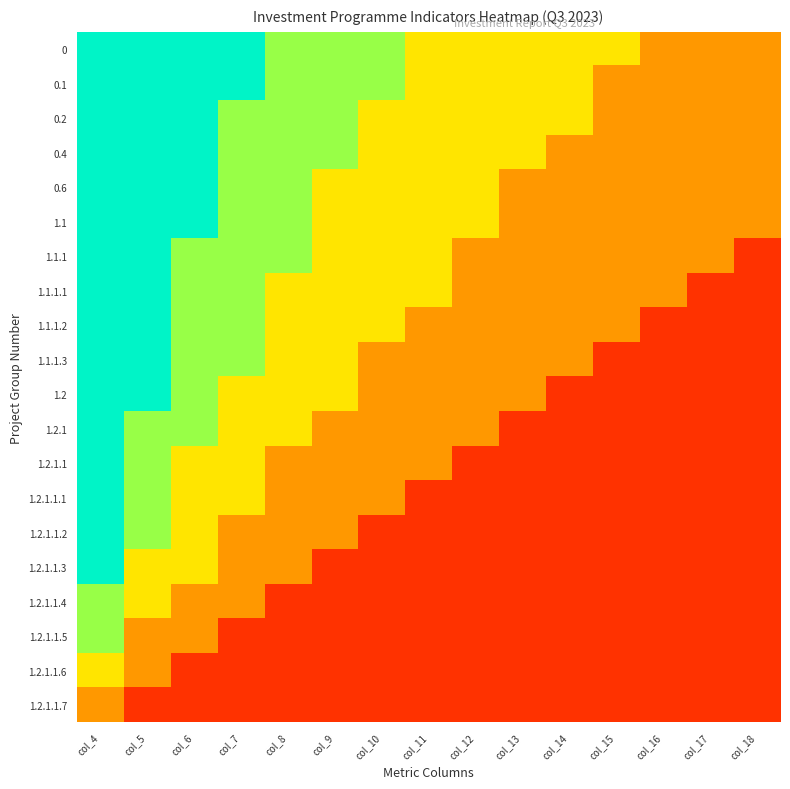

Reading right to left, transcribe all the data shown in this chart.

0: col_18=0.3	col_17=0.3	col_16=0.3	col_15=0.5	col_14=0.5	col_13=0.5	col_12=0.5	col_11=0.5	col_10=0.6	col_9=0.6	col_8=0.6	col_7=0.8	col_6=0.8	col_5=0.8	col_4=0.8
0.1: col_18=0.3	col_17=0.3	col_16=0.3	col_15=0.3	col_14=0.5	col_13=0.5	col_12=0.5	col_11=0.5	col_10=0.6	col_9=0.6	col_8=0.6	col_7=0.8	col_6=0.8	col_5=0.8	col_4=0.8
0.2: col_18=0.3	col_17=0.3	col_16=0.3	col_15=0.3	col_14=0.5	col_13=0.5	col_12=0.5	col_11=0.5	col_10=0.5	col_9=0.6	col_8=0.6	col_7=0.6	col_6=0.8	col_5=0.8	col_4=0.8
0.4: col_18=0.3	col_17=0.3	col_16=0.3	col_15=0.3	col_14=0.3	col_13=0.5	col_12=0.5	col_11=0.5	col_10=0.5	col_9=0.6	col_8=0.6	col_7=0.6	col_6=0.8	col_5=0.8	col_4=0.8
0.6: col_18=0.3	col_17=0.3	col_16=0.3	col_15=0.3	col_14=0.3	col_13=0.3	col_12=0.5	col_11=0.5	col_10=0.5	col_9=0.5	col_8=0.6	col_7=0.6	col_6=0.8	col_5=0.8	col_4=0.8
1.1: col_18=0.3	col_17=0.3	col_16=0.3	col_15=0.3	col_14=0.3	col_13=0.3	col_12=0.5	col_11=0.5	col_10=0.5	col_9=0.5	col_8=0.6	col_7=0.6	col_6=0.8	col_5=0.8	col_4=0.8
1.1.1: col_18=0.1	col_17=0.3	col_16=0.3	col_15=0.3	col_14=0.3	col_13=0.3	col_12=0.3	col_11=0.5	col_10=0.5	col_9=0.5	col_8=0.6	col_7=0.6	col_6=0.6	col_5=0.8	col_4=0.8
1.1.1.1: col_18=0.1	col_17=0.1	col_16=0.3	col_15=0.3	col_14=0.3	col_13=0.3	col_12=0.3	col_11=0.5	col_10=0.5	col_9=0.5	col_8=0.5	col_7=0.6	col_6=0.6	col_5=0.8	col_4=0.8
1.1.1.2: col_18=0.1	col_17=0.1	col_16=0.1	col_15=0.3	col_14=0.3	col_13=0.3	col_12=0.3	col_11=0.3	col_10=0.5	col_9=0.5	col_8=0.5	col_7=0.6	col_6=0.6	col_5=0.8	col_4=0.8
1.1.1.3: col_18=0.1	col_17=0.1	col_16=0.1	col_15=0.1	col_14=0.3	col_13=0.3	col_12=0.3	col_11=0.3	col_10=0.3	col_9=0.5	col_8=0.5	col_7=0.6	col_6=0.6	col_5=0.8	col_4=0.8
1.2: col_18=0.1	col_17=0.1	col_16=0.1	col_15=0.1	col_14=0.1	col_13=0.3	col_12=0.3	col_11=0.3	col_10=0.3	col_9=0.5	col_8=0.5	col_7=0.5	col_6=0.6	col_5=0.8	col_4=0.8
1.2.1: col_18=0.1	col_17=0.1	col_16=0.1	col_15=0.1	col_14=0.1	col_13=0.1	col_12=0.3	col_11=0.3	col_10=0.3	col_9=0.3	col_8=0.5	col_7=0.5	col_6=0.6	col_5=0.6	col_4=0.8
1.2.1.1: col_18=0.1	col_17=0.1	col_16=0.1	col_15=0.1	col_14=0.1	col_13=0.1	col_12=0.1	col_11=0.3	col_10=0.3	col_9=0.3	col_8=0.3	col_7=0.5	col_6=0.5	col_5=0.6	col_4=0.8
1.2.1.1.1: col_18=0.1	col_17=0.1	col_16=0.1	col_15=0.1	col_14=0.1	col_13=0.1	col_12=0.1	col_11=0.1	col_10=0.3	col_9=0.3	col_8=0.3	col_7=0.5	col_6=0.5	col_5=0.6	col_4=0.8
1.2.1.1.2: col_18=0.1	col_17=0.1	col_16=0.1	col_15=0.1	col_14=0.1	col_13=0.1	col_12=0.1	col_11=0.1	col_10=0.1	col_9=0.3	col_8=0.3	col_7=0.3	col_6=0.5	col_5=0.6	col_4=0.8
1.2.1.1.3: col_18=0.1	col_17=0.1	col_16=0.1	col_15=0.1	col_14=0.1	col_13=0.1	col_12=0.1	col_11=0.1	col_10=0.1	col_9=0.1	col_8=0.3	col_7=0.3	col_6=0.5	col_5=0.5	col_4=0.8
1.2.1.1.4: col_18=0.1	col_17=0.1	col_16=0.1	col_15=0.1	col_14=0.1	col_13=0.1	col_12=0.1	col_11=0.1	col_10=0.1	col_9=0.1	col_8=0.1	col_7=0.3	col_6=0.3	col_5=0.5	col_4=0.6
1.2.1.1.5: col_18=0.1	col_17=0.1	col_16=0.1	col_15=0.1	col_14=0.1	col_13=0.1	col_12=0.1	col_11=0.1	col_10=0.1	col_9=0.1	col_8=0.1	col_7=0.1	col_6=0.3	col_5=0.3	col_4=0.6
1.2.1.1.6: col_18=0.1	col_17=0.1	col_16=0.1	col_15=0.1	col_14=0.1	col_13=0.1	col_12=0.1	col_11=0.1	col_10=0.1	col_9=0.1	col_8=0.1	col_7=0.1	col_6=0.1	col_5=0.3	col_4=0.5
1.2.1.1.7: col_18=0.1	col_17=0.1	col_16=0.1	col_15=0.1	col_14=0.1	col_13=0.1	col_12=0.1	col_11=0.1	col_10=0.1	col_9=0.1	col_8=0.1	col_7=0.1	col_6=0.1	col_5=0.1	col_4=0.3